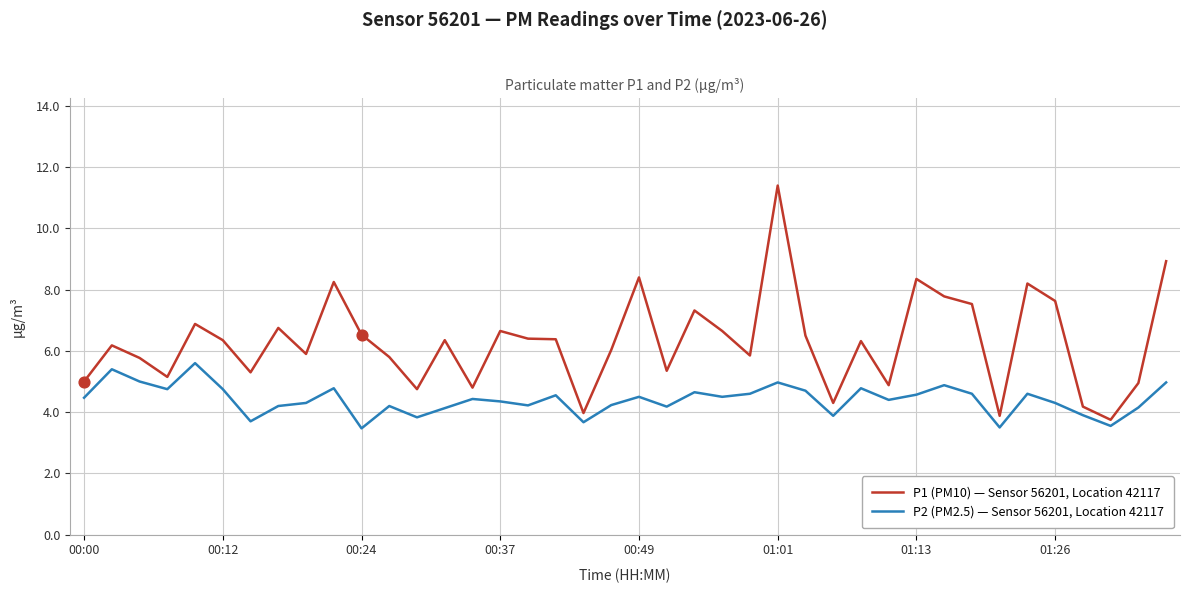

At how many categories does at least one series exceed 9?

1